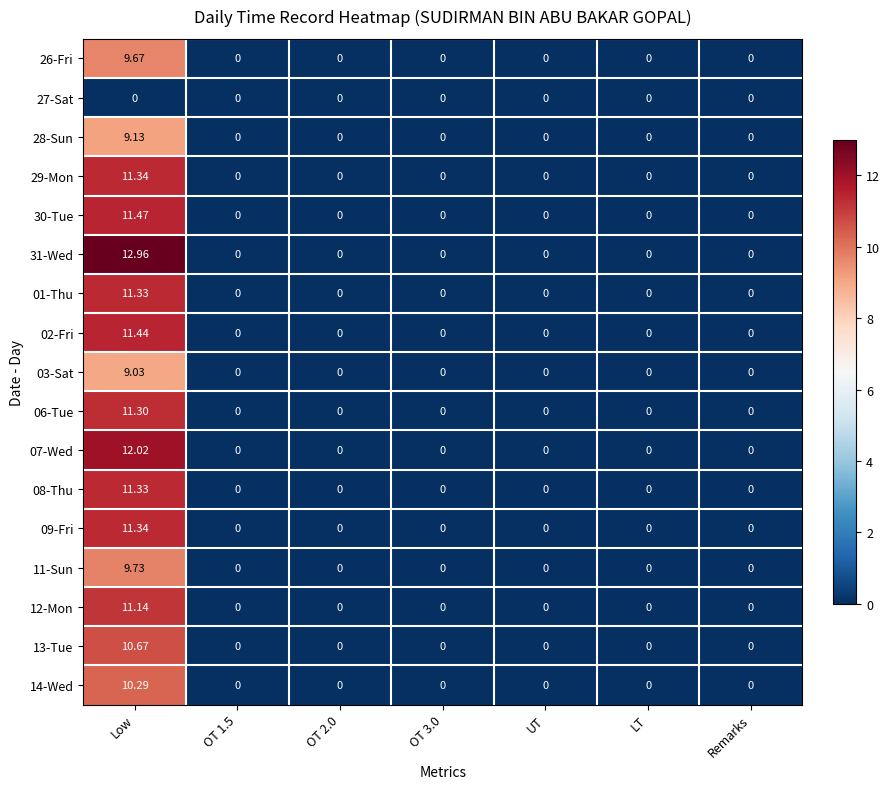

Which category has the highest value in the 08-Thu series?

Low